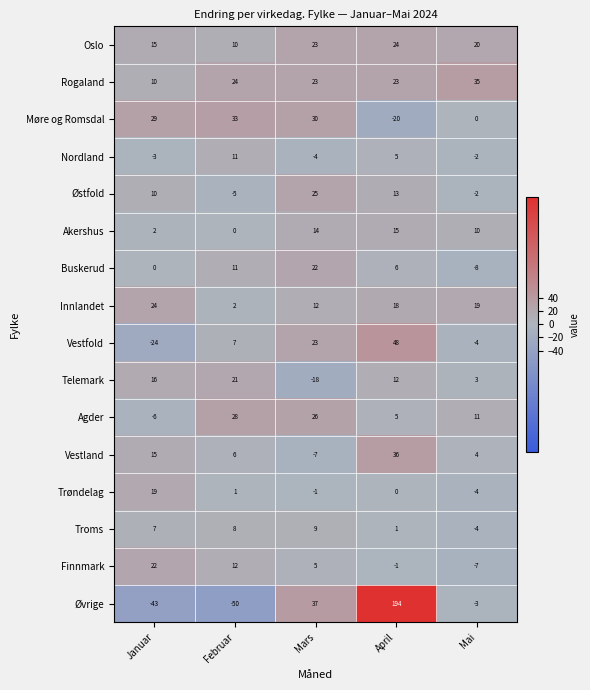

Between Mars and April, which series saw the biggest shift?

Øvrige